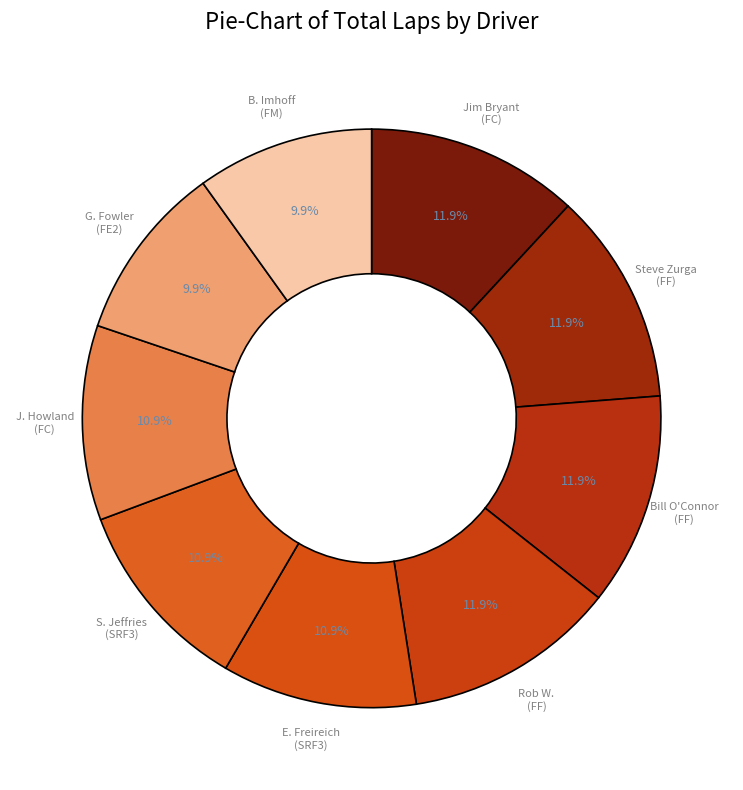

How many slices are in this pie chart?

9